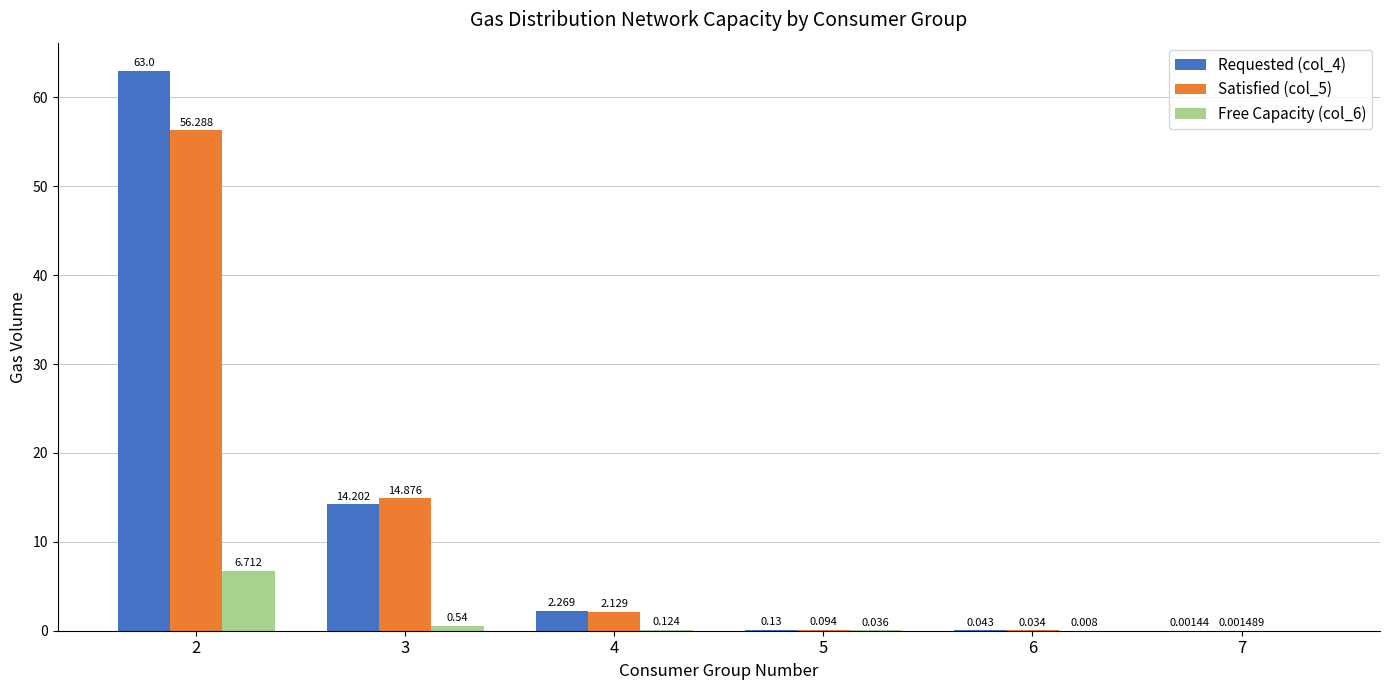

Does the chart contain stacked bars?

No